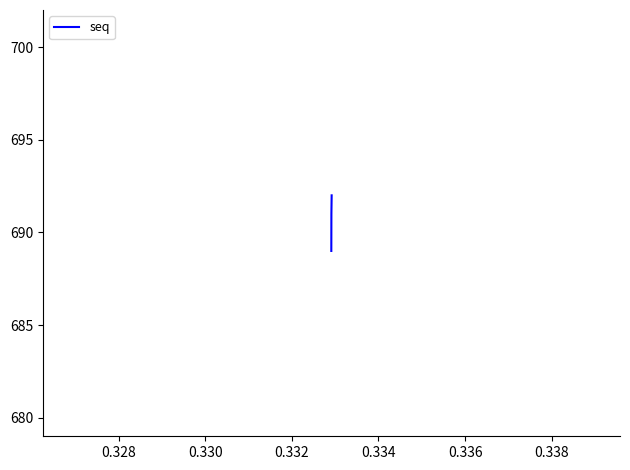

What is the sum of all values?

2762